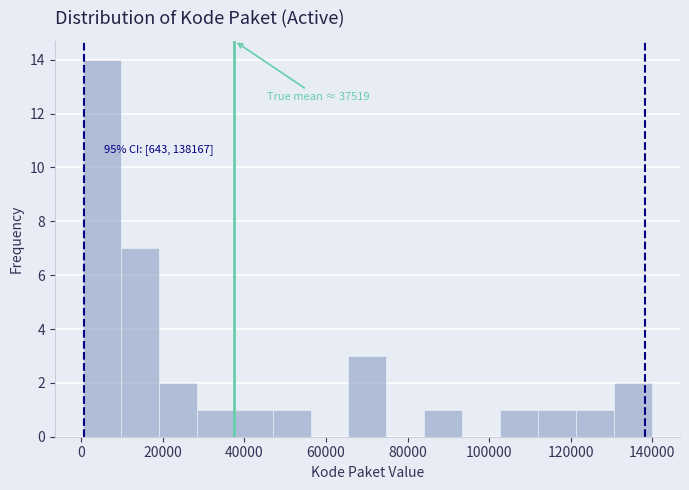

Over which range of the x-axis is the bar tallest?

0 to 10000